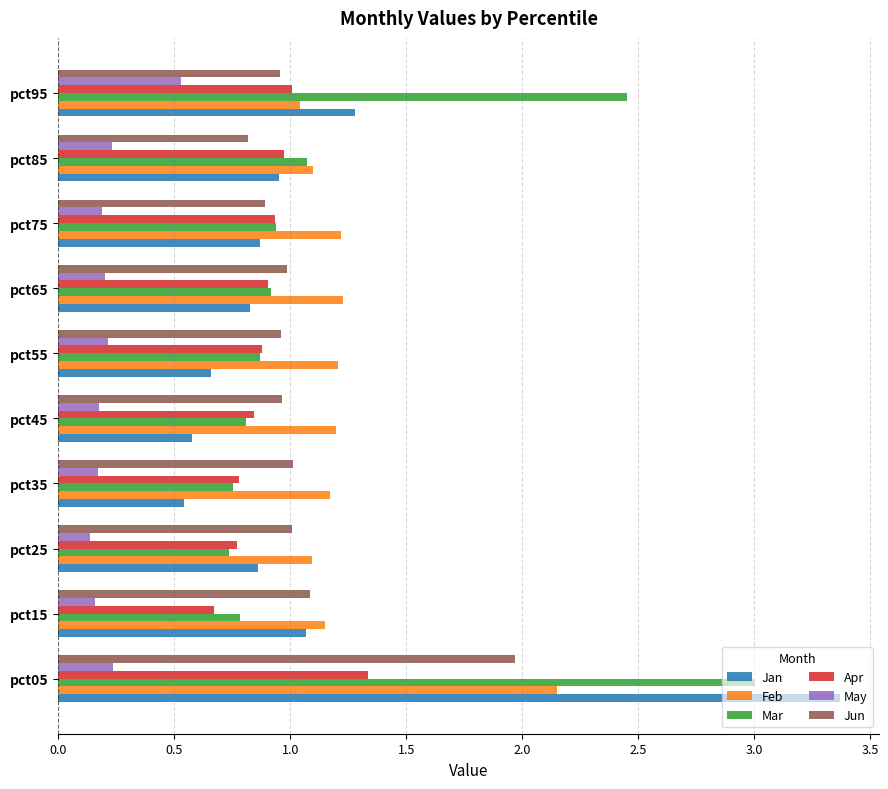

What is the average value of the Feb series?

1.3